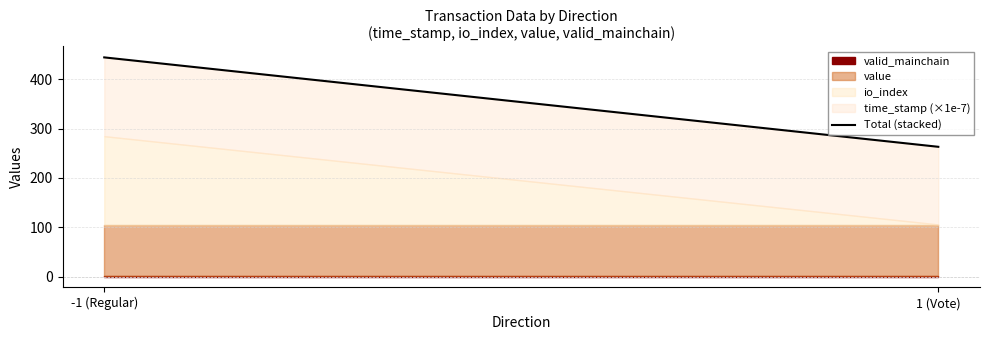

Rank the categories by value from highest to lowest.

-1 (Regular), 1 (Vote)